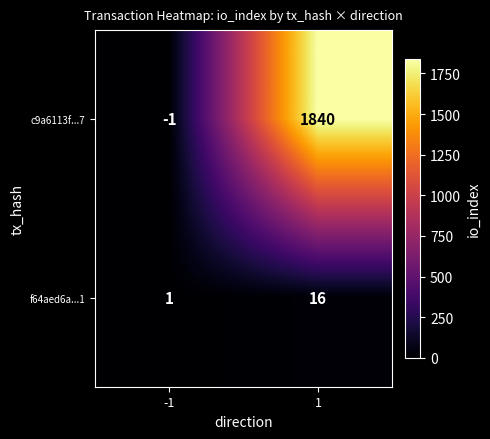

True or false: c9a6113f...7 has a value of -1 at -1.

True